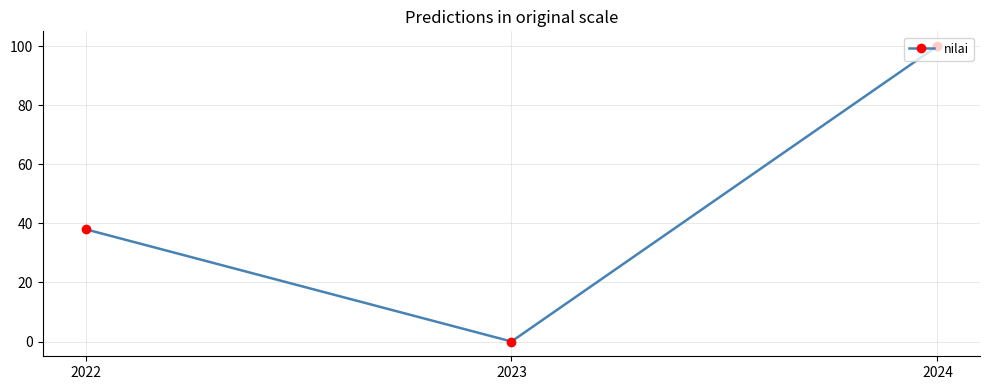

How many values are above zero?

2